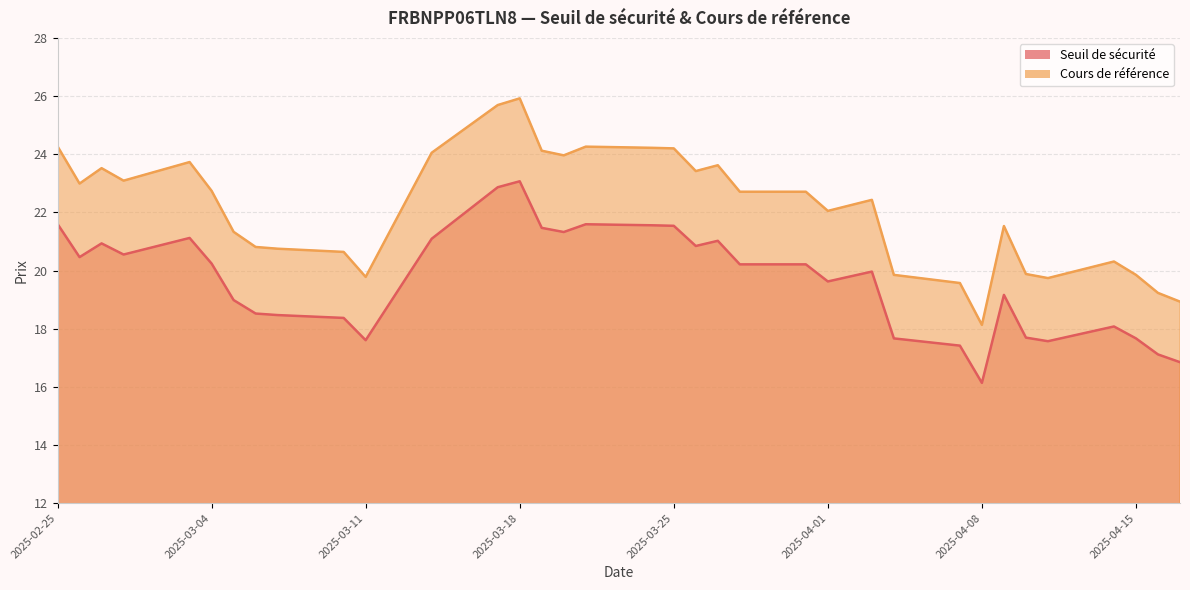

List the series in order of their overall mean, lowest first.

Seuil de sécurité, Cours de référence